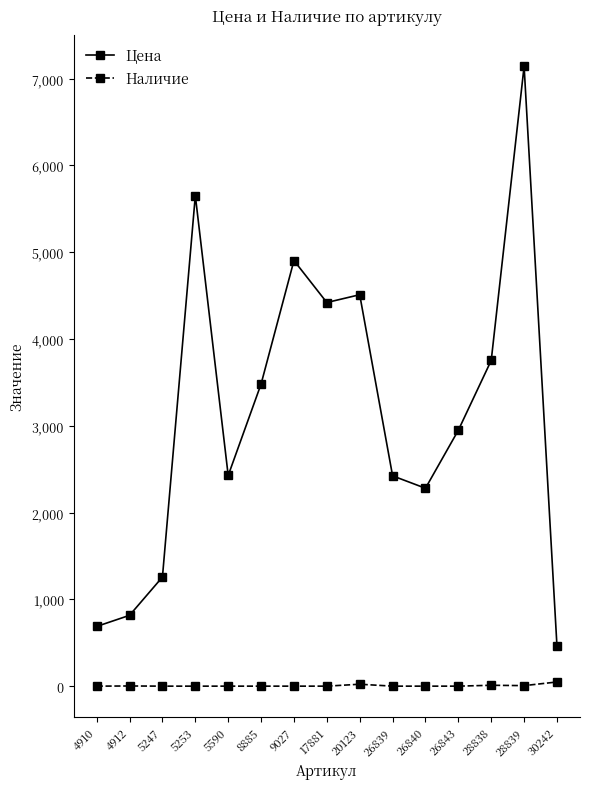

Which series has the largest total across all categories?

Цена